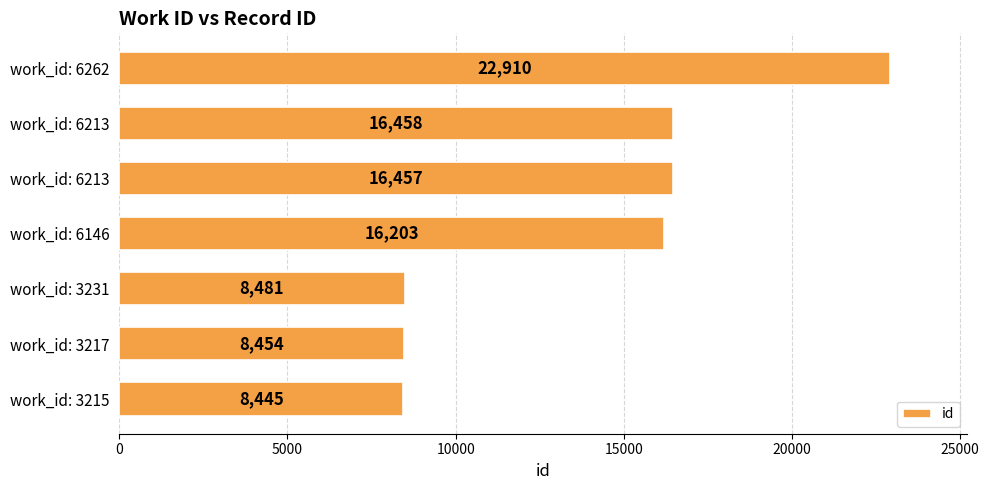

How many categories are shown in the chart?

7